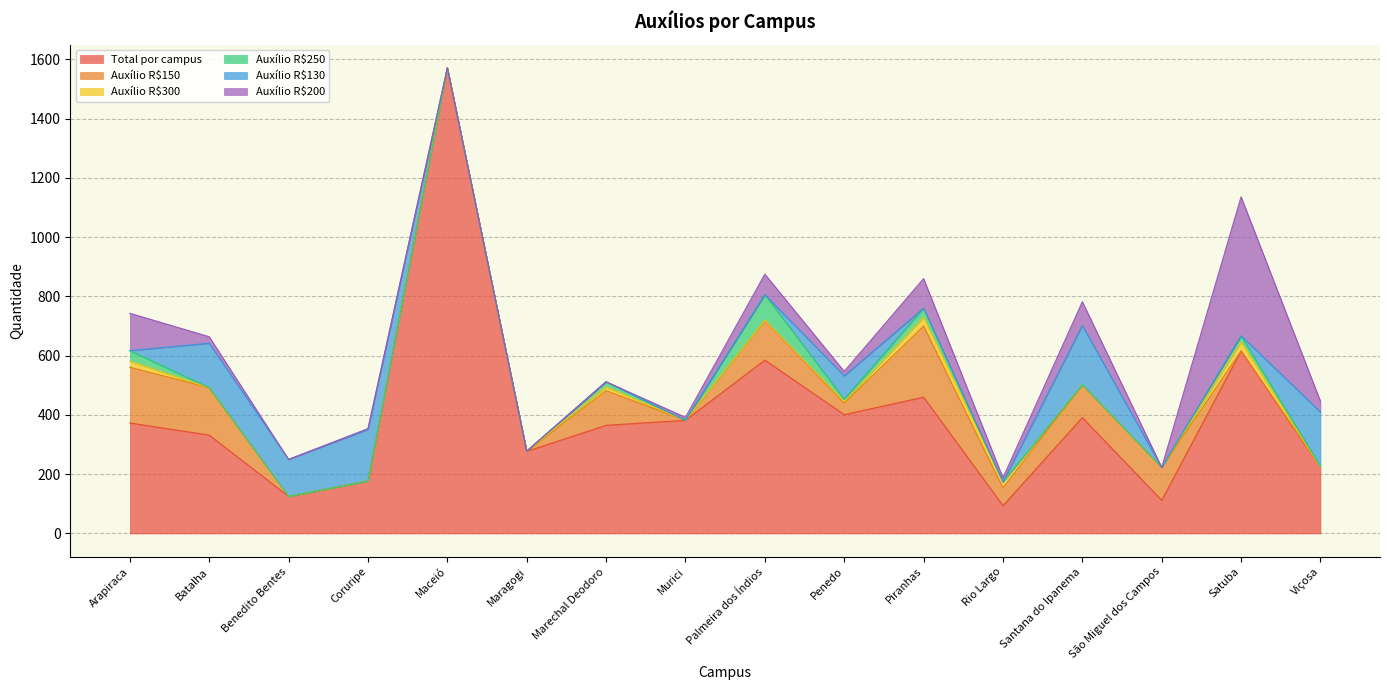

True or false: Total por campus and Auxílio R$130 intersect in this chart.

False